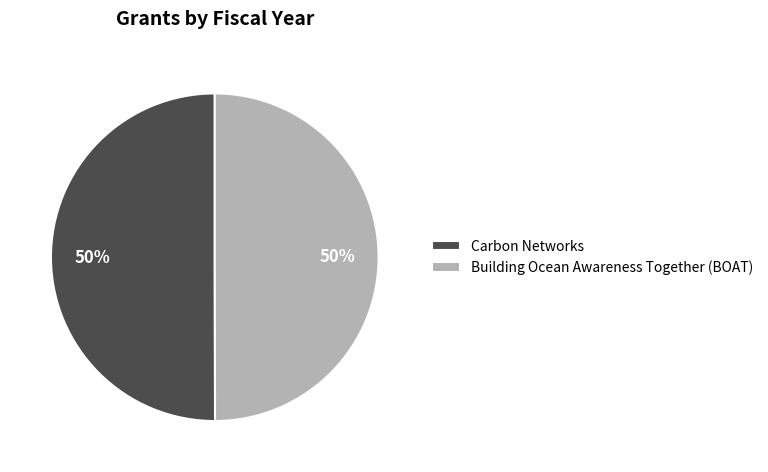

Approximately how many times larger is the value at Carbon Networks compared to Building Ocean Awareness Together (BOAT)?

1.0